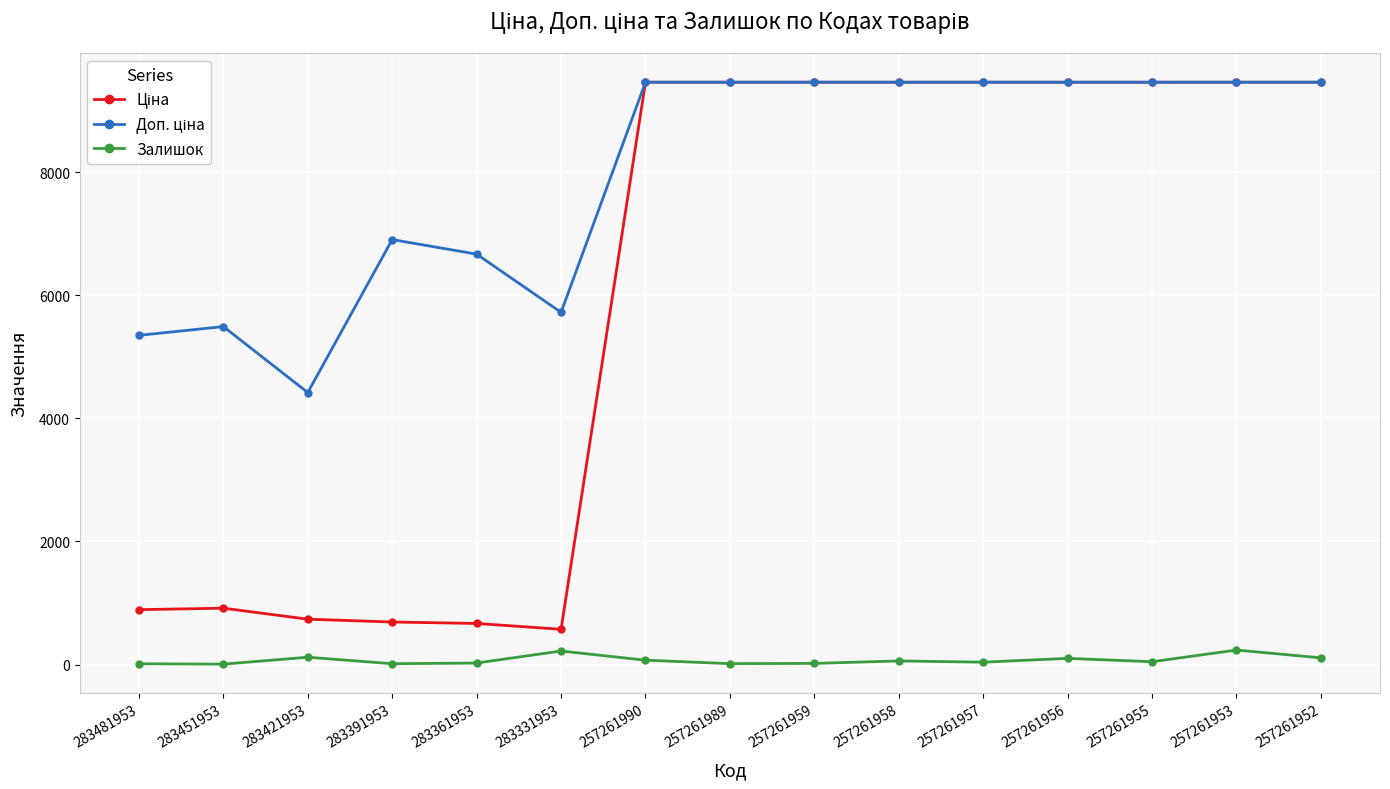

The Залишок series shows 58.0 at 257261958. True or false?

True